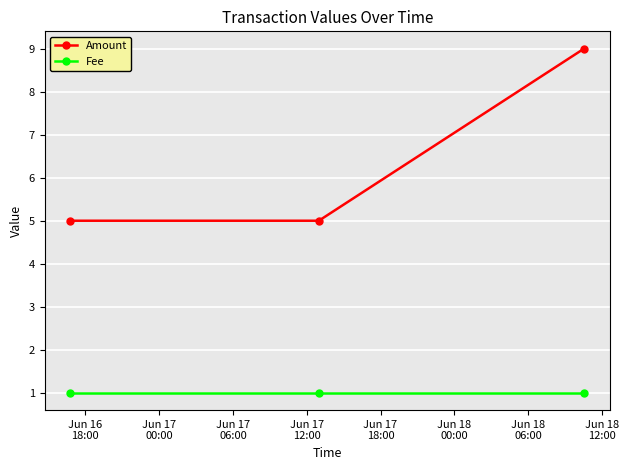

Rank the series by their maximum value, from highest to lowest.

Amount, Fee